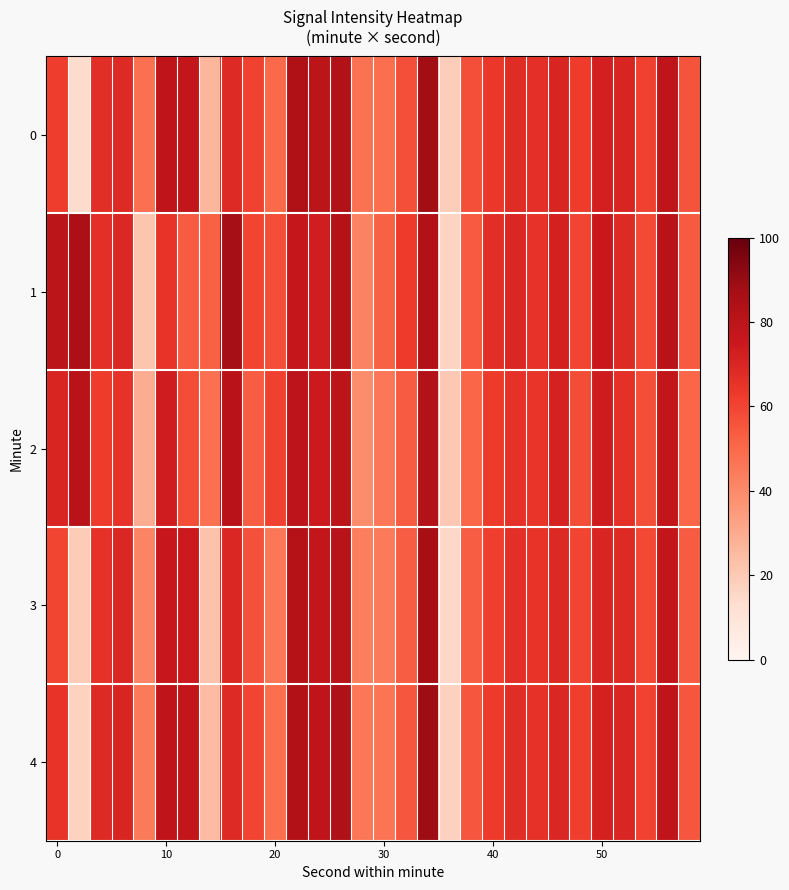

How many distinct data groups are displayed?

5